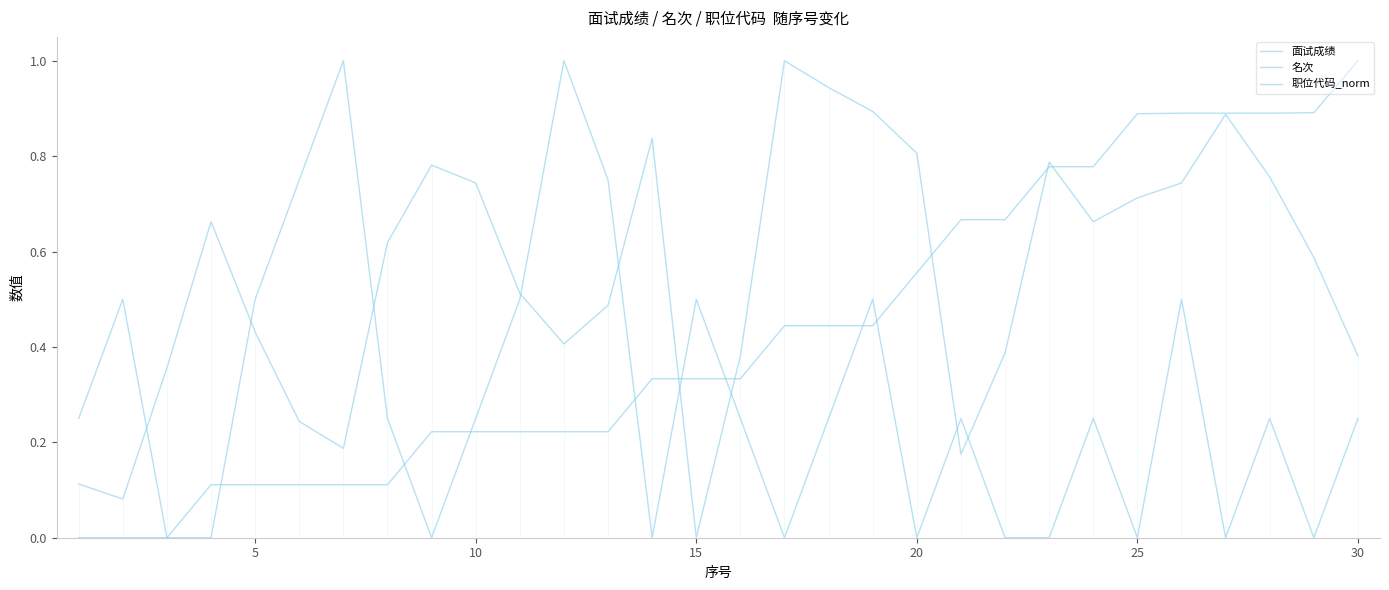

True or false: 面试成绩 has more than 0 interior local peaks.

True